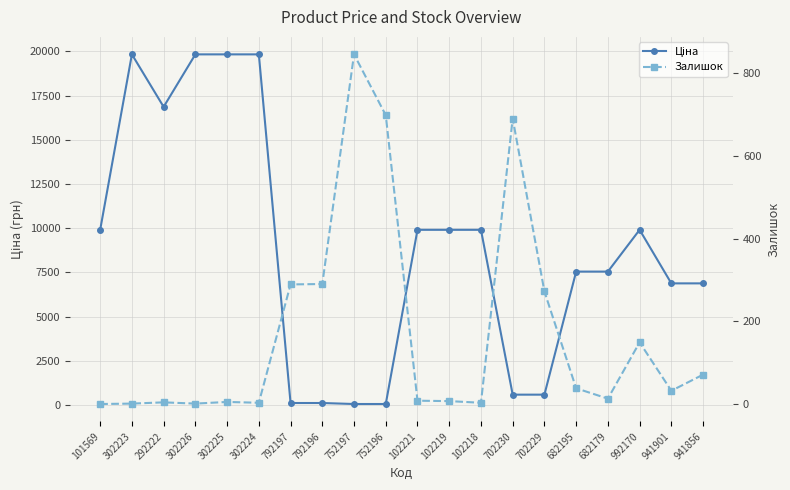

Which series has the largest total across all categories?

Ціна